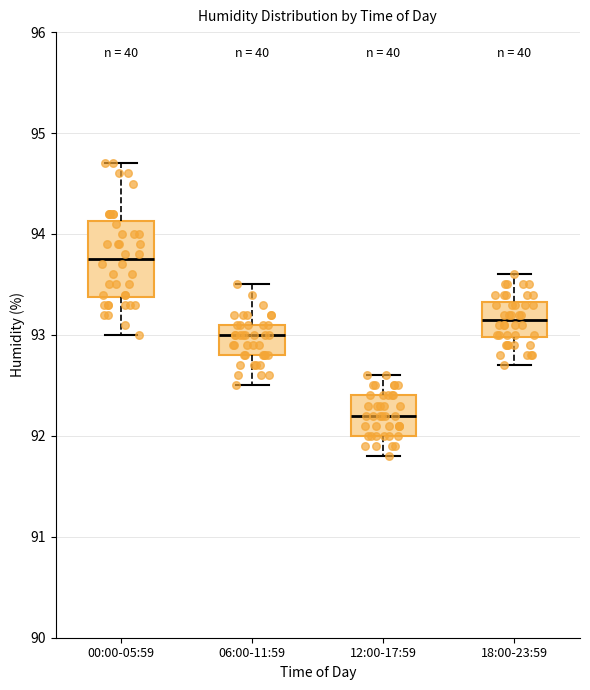

Reading left to right, transcribe this box plot: for each box, give where its median line is, the range the box spans, and where its two whiskers end, as read against the y-axis. The values are not printed on the chart, so give them approximately, as read against the axis.

00:00-05:59: median 93.8, box 93.4 to 94.1, whiskers 93.0 to 94.7
06:00-11:59: median 93.0, box 92.8 to 93.1, whiskers 92.5 to 93.5
12:00-17:59: median 92.2, box 92.0 to 92.4, whiskers 91.8 to 92.6
18:00-23:59: median 93.2, box 93.0 to 93.3, whiskers 92.7 to 93.6